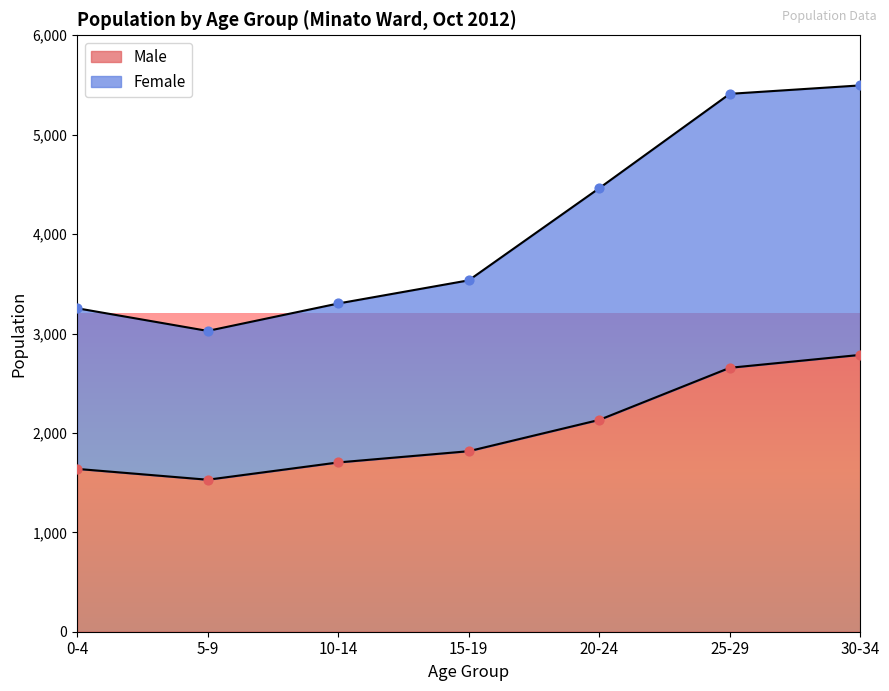

What is the total value across all series at 5-9?

4555